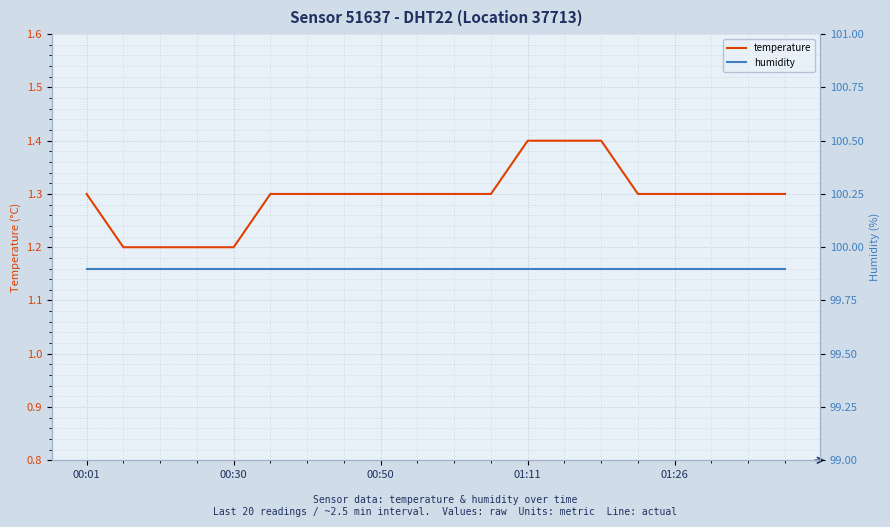

What is the value of the temperature point at the 11th from the left?

1.3